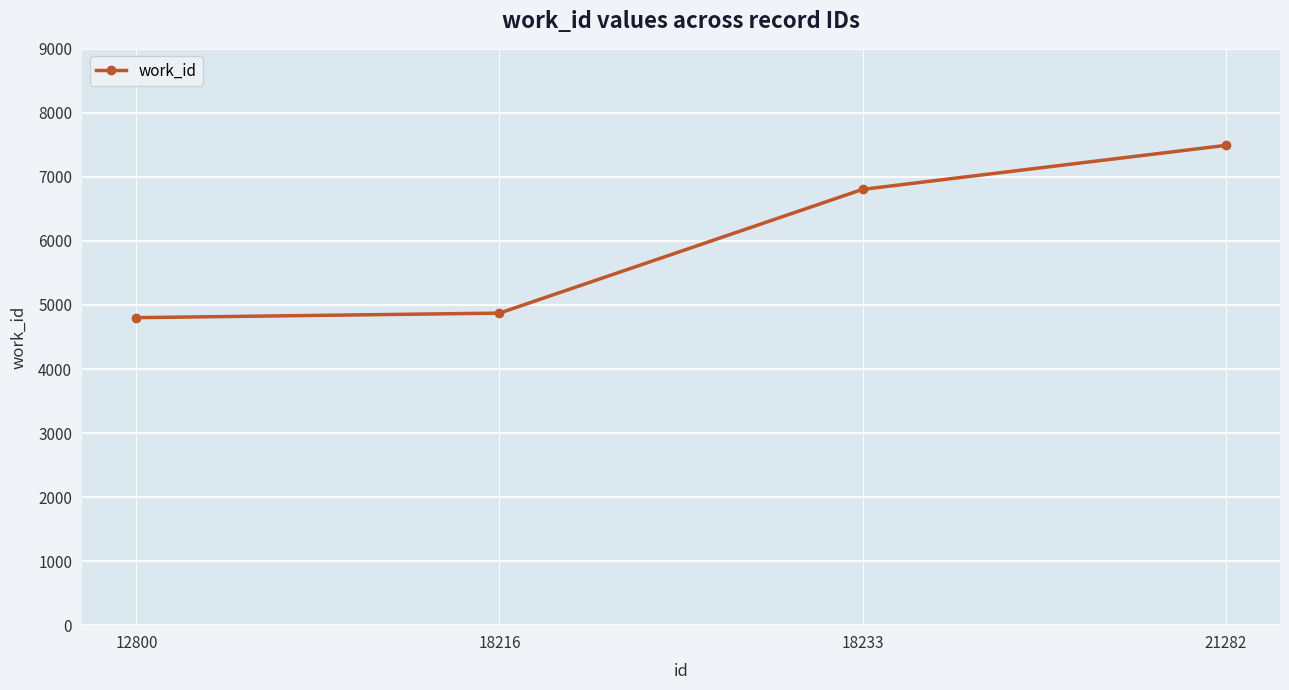

Is it true that the value at 21282 is 3577?

False